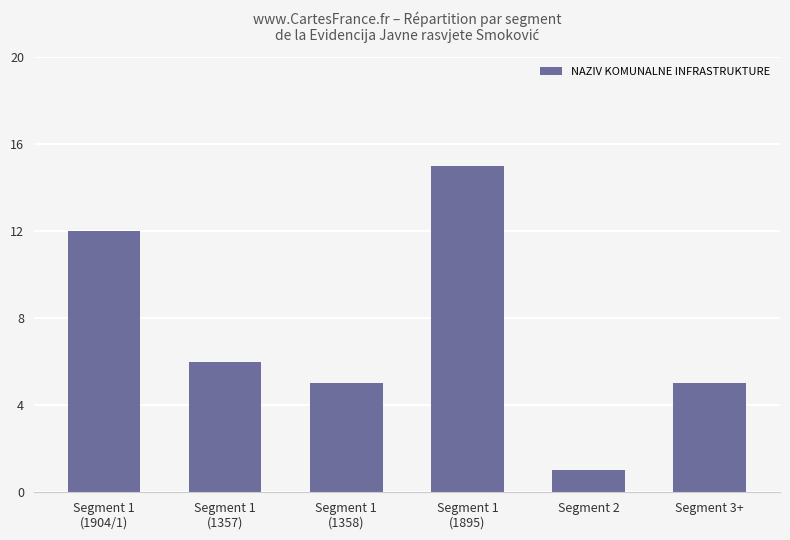

What is the sum of all values?

44